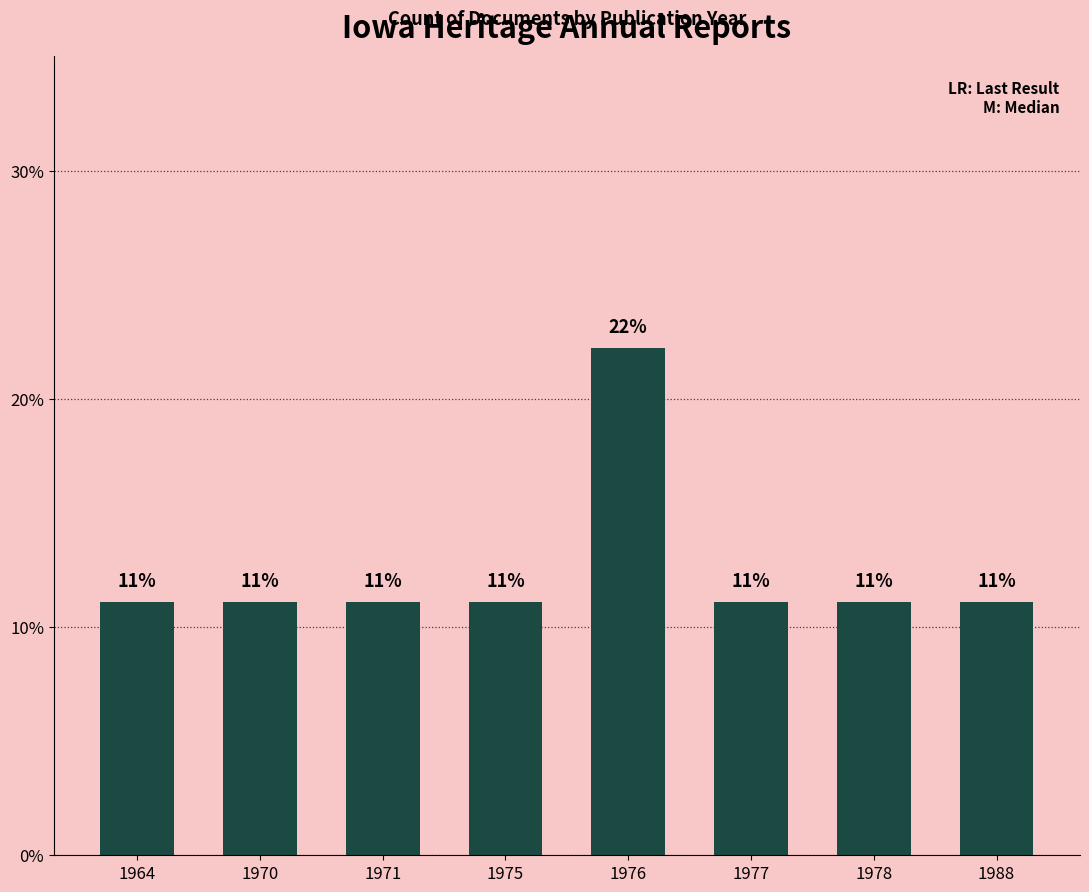

Are the bars horizontal?

No